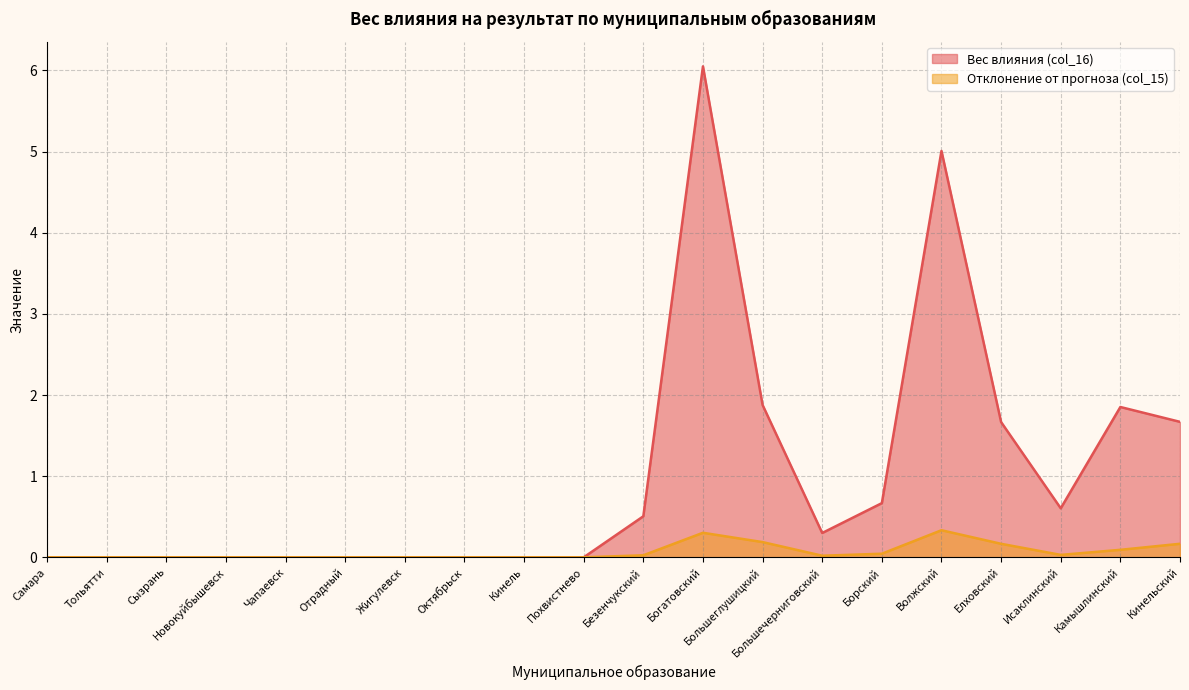

True or false: Отклонение от прогноза (col_15) and Вес влияния (col_16) cross at least once.

False